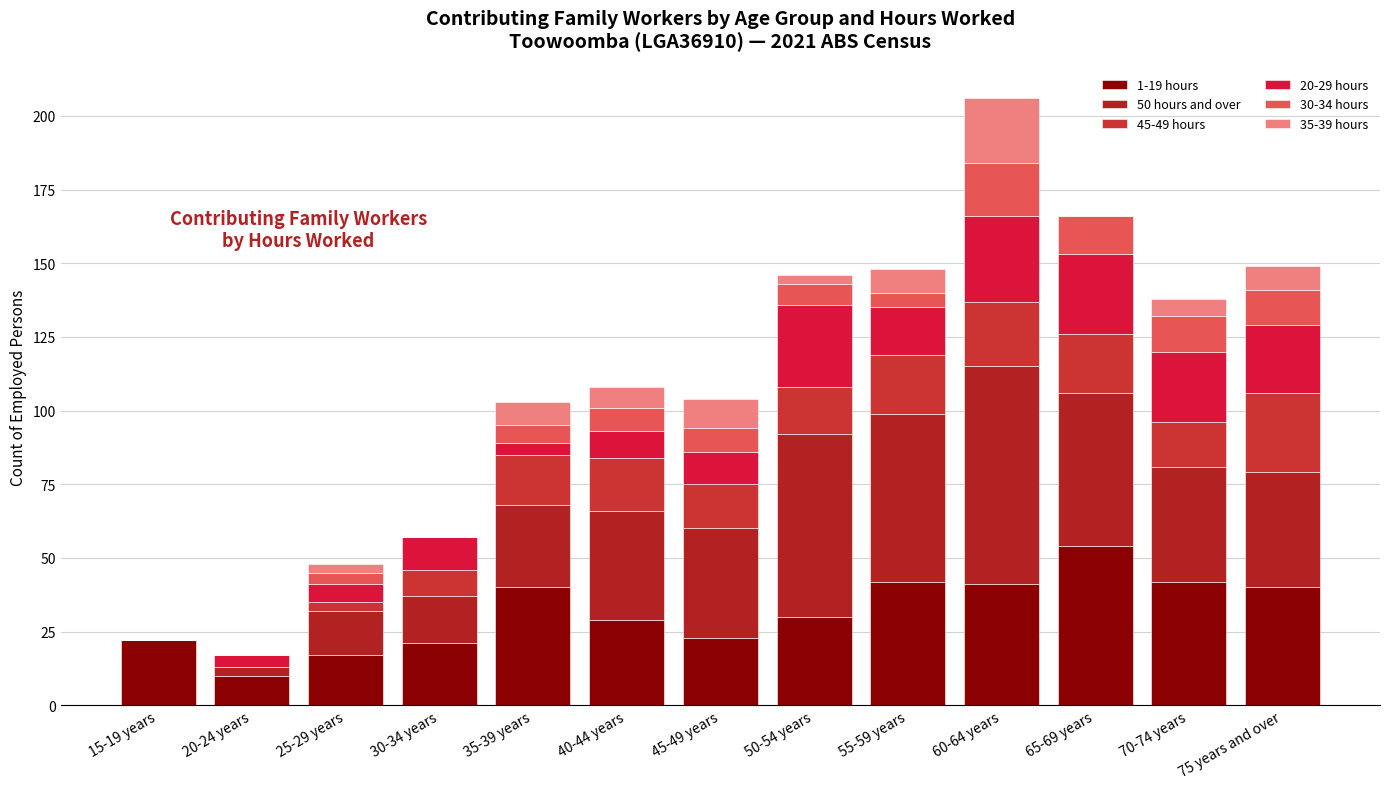

How many categories are shown in the chart?

13